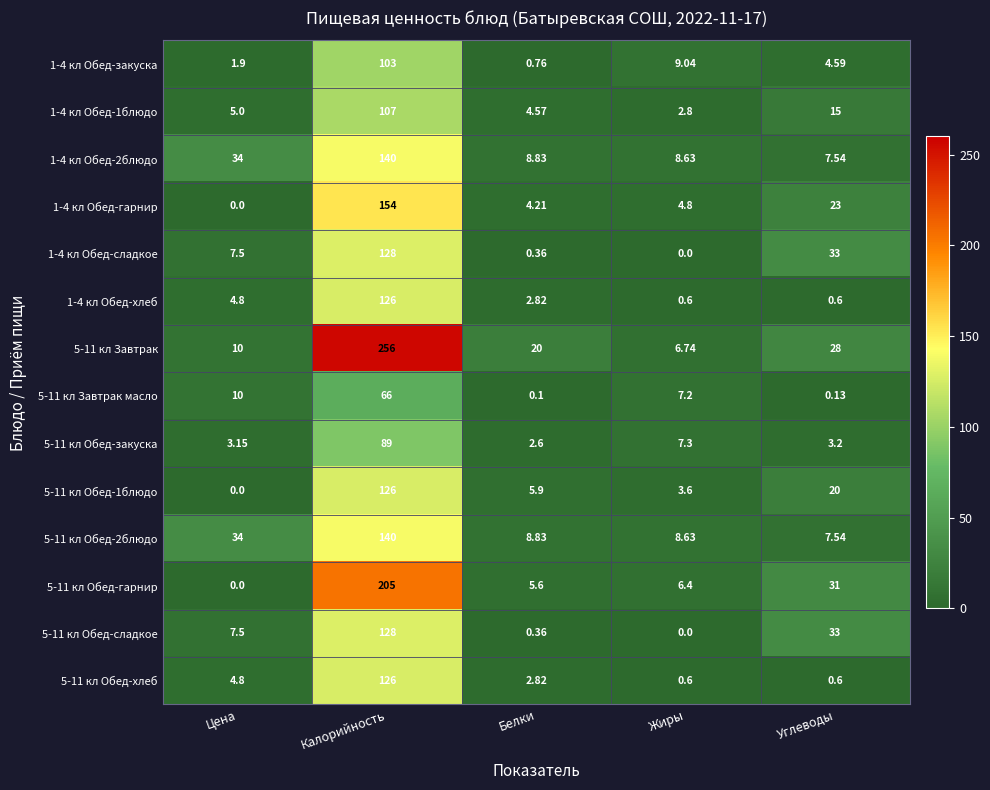

Is the value of 5-11 кл Обед-гарнир at Белки greater than the value of 5-11 кл Завтрак масло at Белки?

Yes